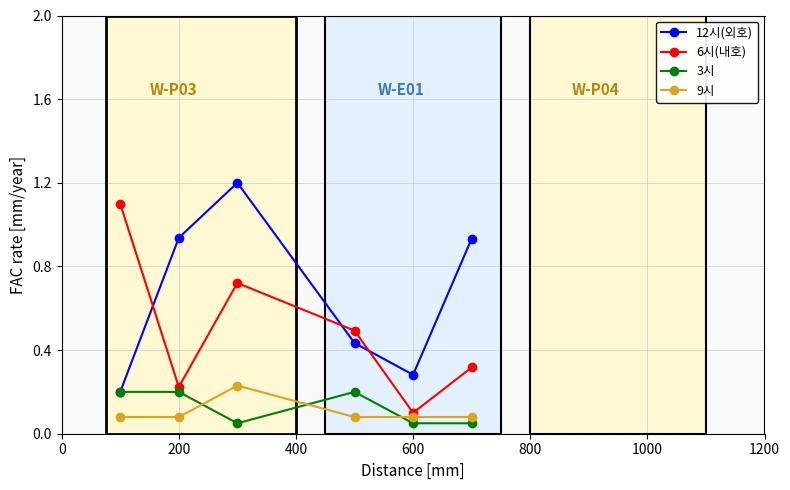

At how many categories does at least one series exceed 0?

6